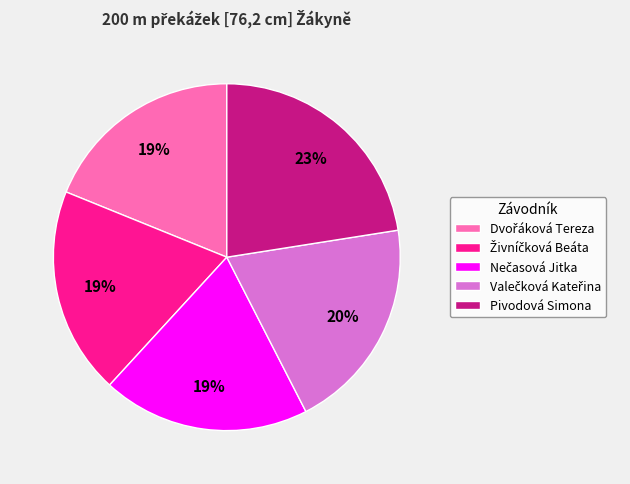

What percentage is the Pivodová Simona slice, to the nearest percent?

23%